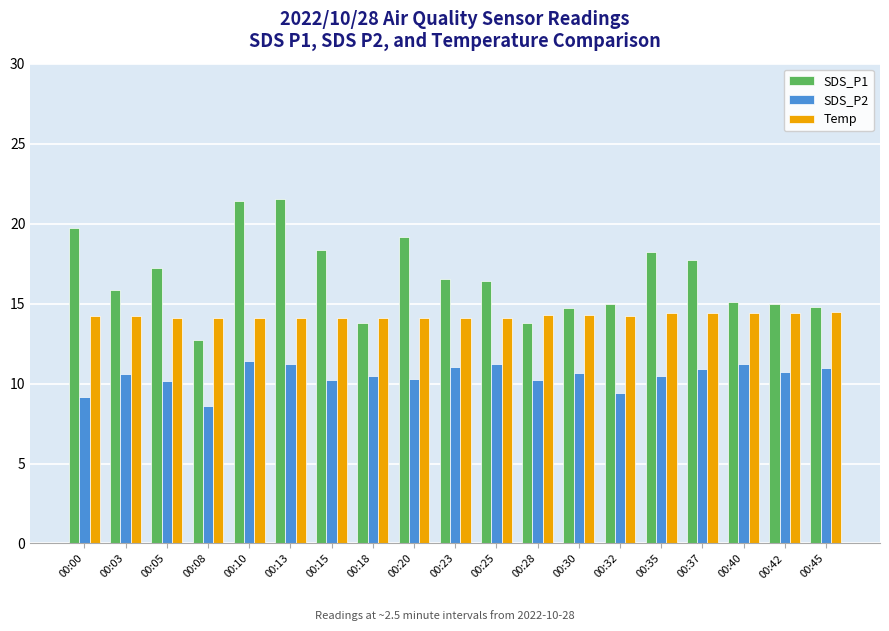

How many categories are shown in the chart?

19